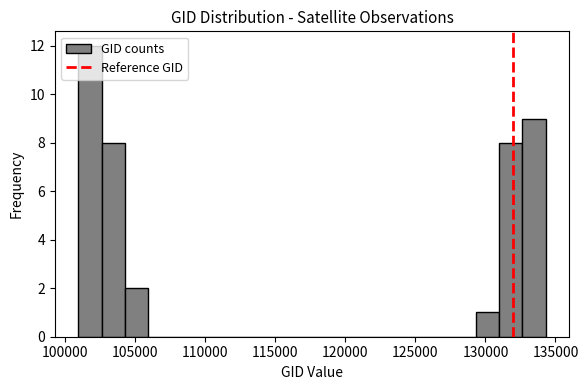

Read against the x-axis, roughly where is the centre of the tallest bar?

102000